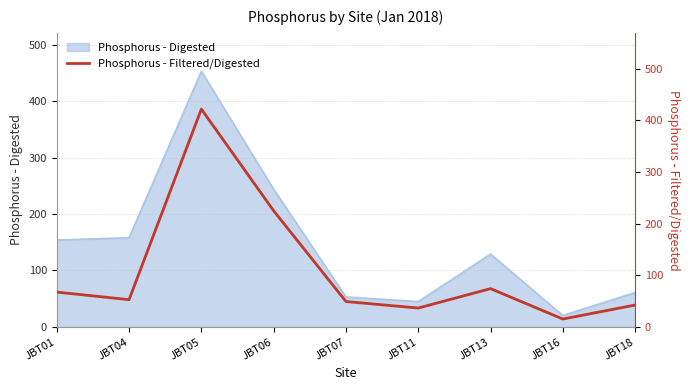

Which category has the lowest value in the Phosphorus - Digested series?

JBT16